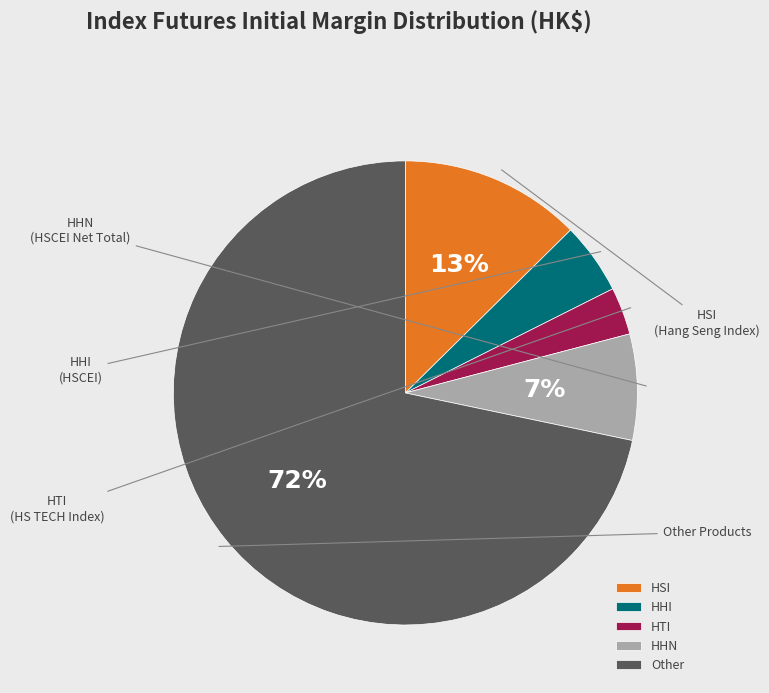

To the nearest percent, what is the combined percentage of HSI and HHN?

20%